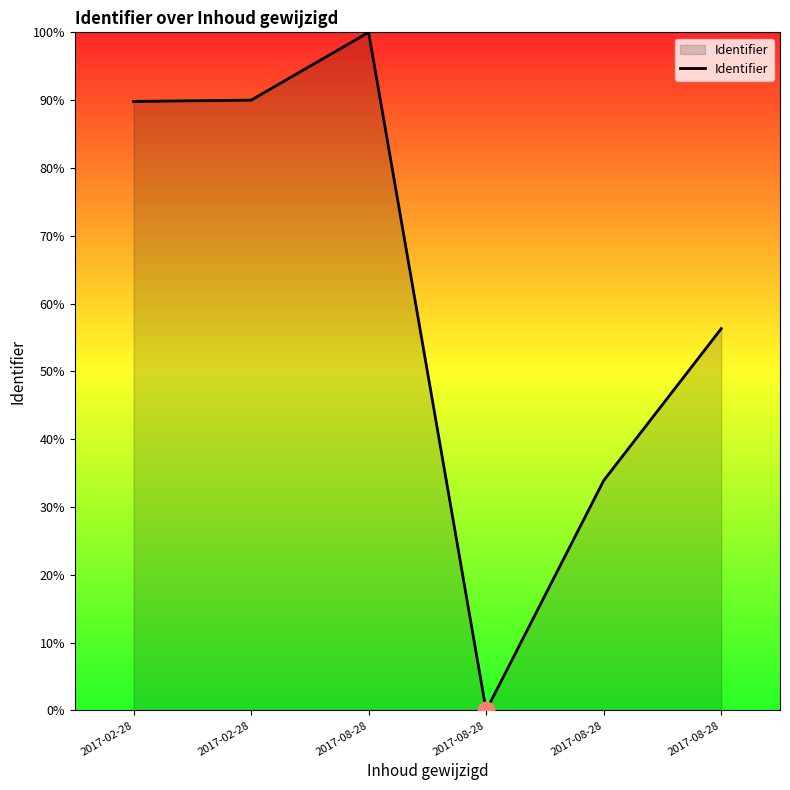

List the labels in order of value, smallest first.

2017-08-28, 2017-08-28, 2017-08-28, 2017-02-28, 2017-02-28, 2017-08-28